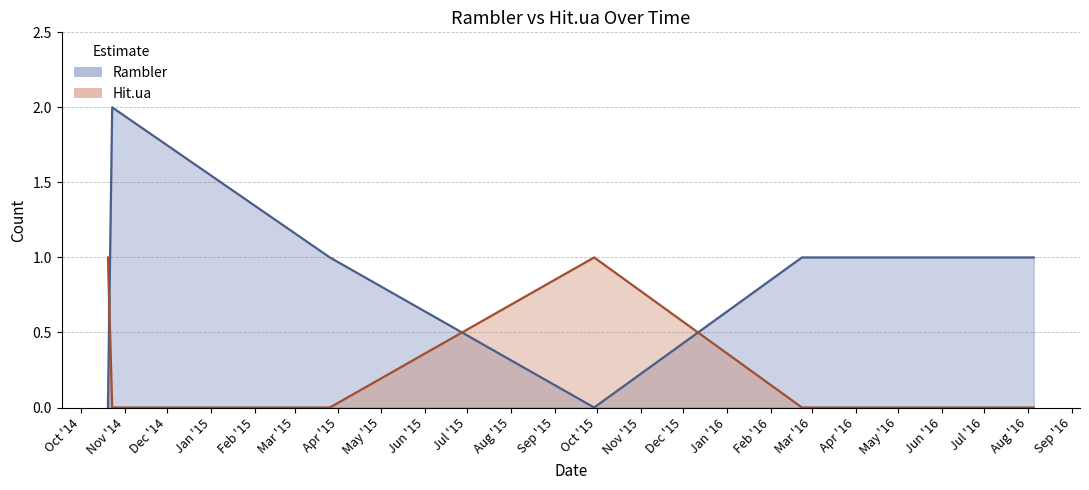

Count the number of categories in the chart.

9